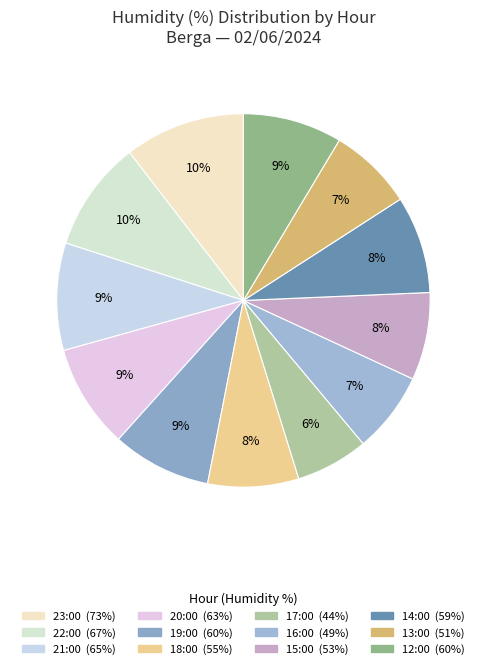

Which has a higher value, 23:00 or 21:00?

23:00